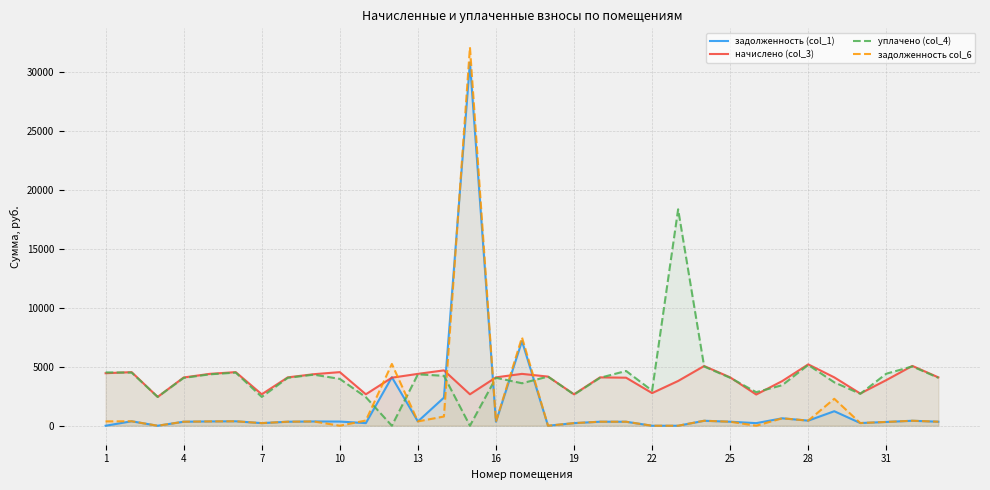

What is the average value of the задолженность (col_1) series?

1624.3